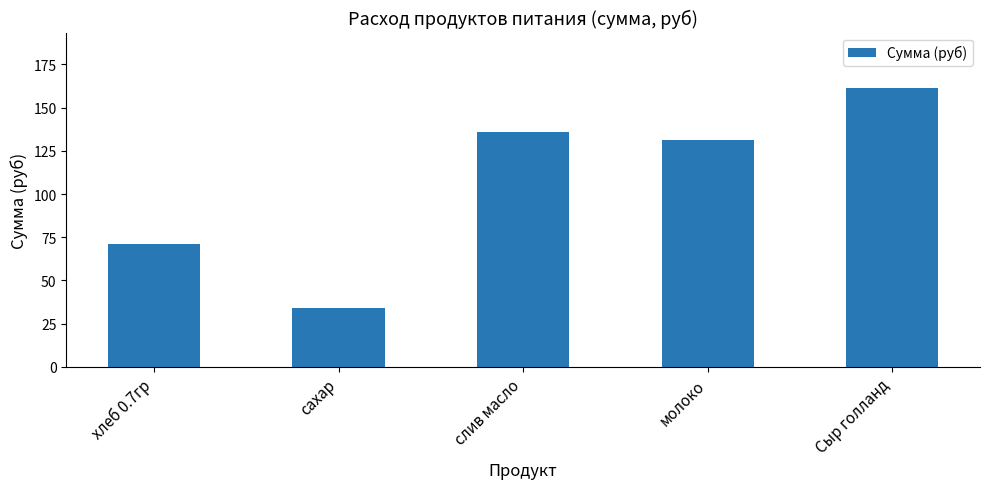

True or false: the data shows 70.9 at хлеб 0.7гр.

True